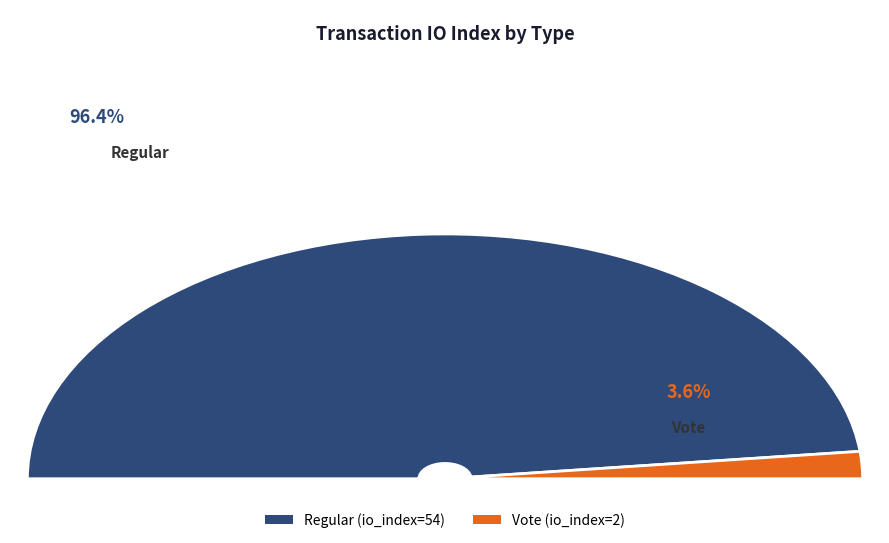

Is it true that Regular (io_index=54) is 86% of the pie?

False